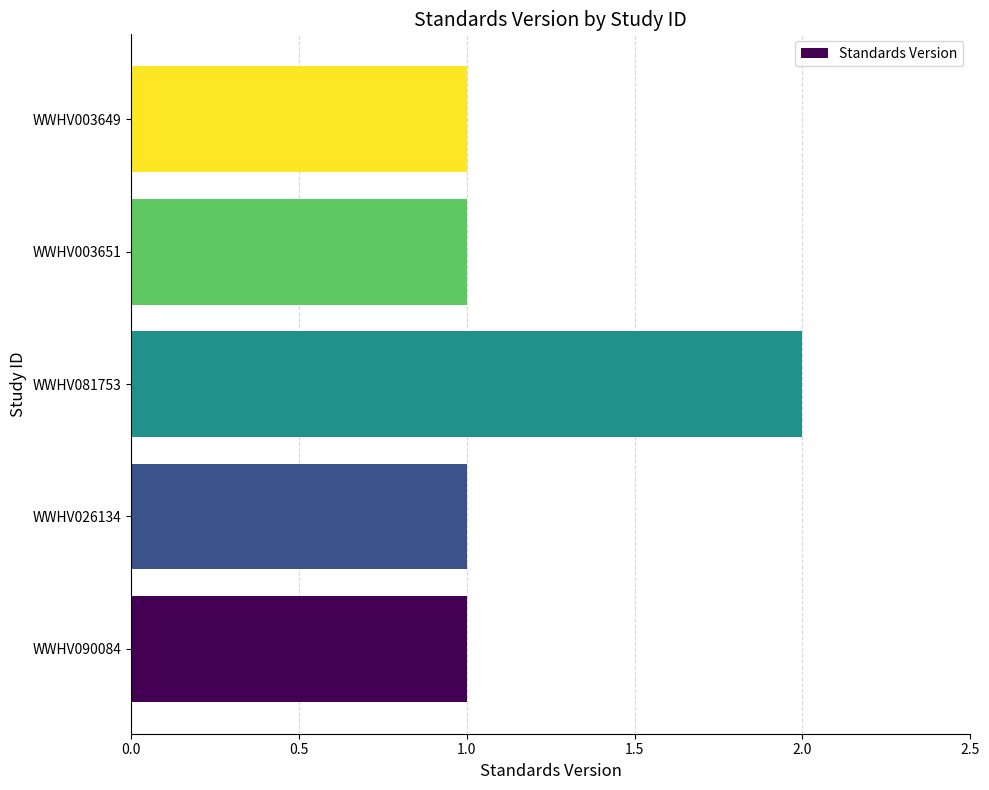

What is the greatest value displayed?

2